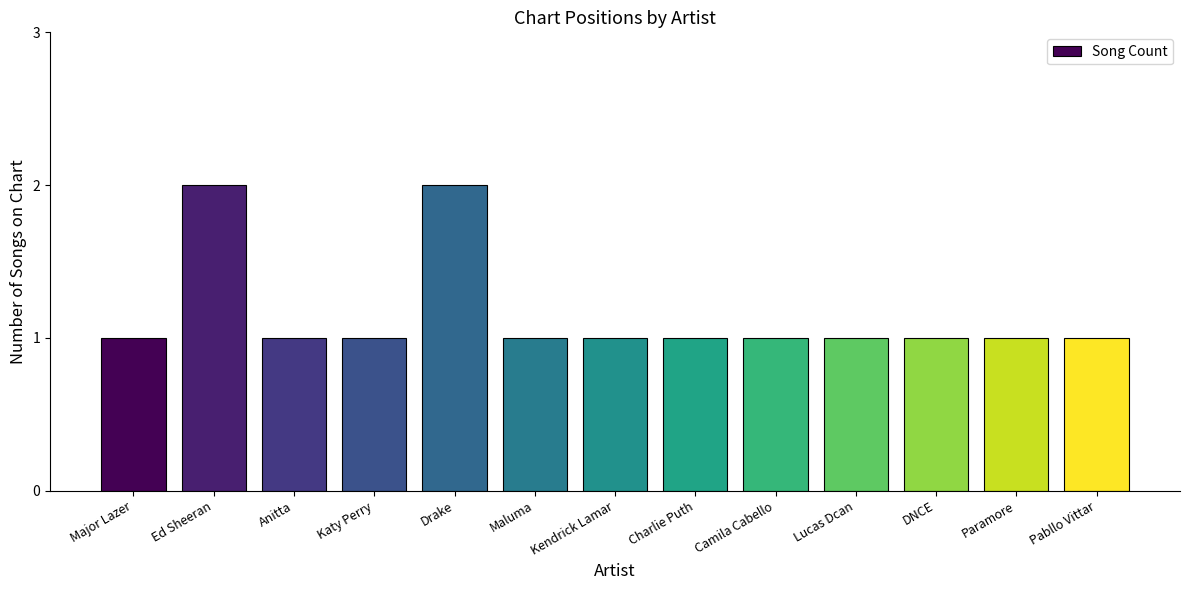

Which has a higher value, Kendrick Lamar or Ed Sheeran?

Ed Sheeran